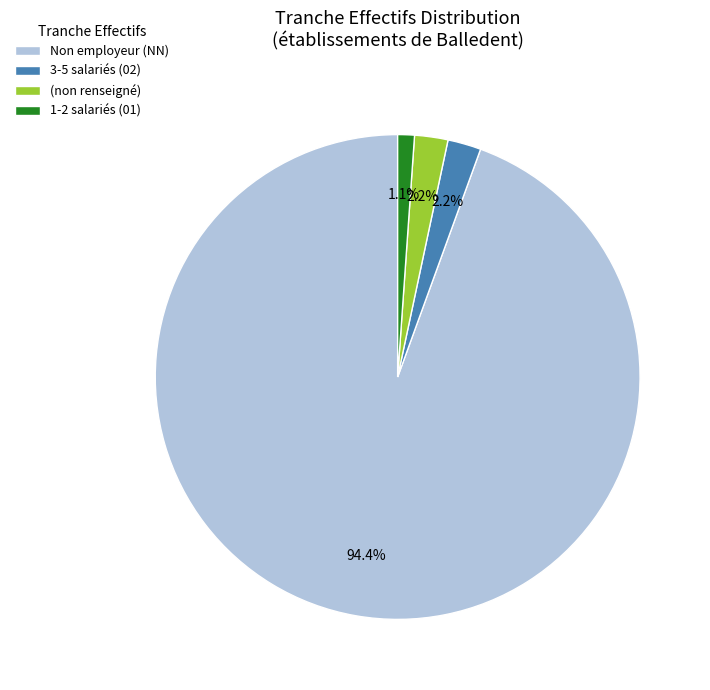

Which category has the biggest portion of the pie?

Non employeur (NN)